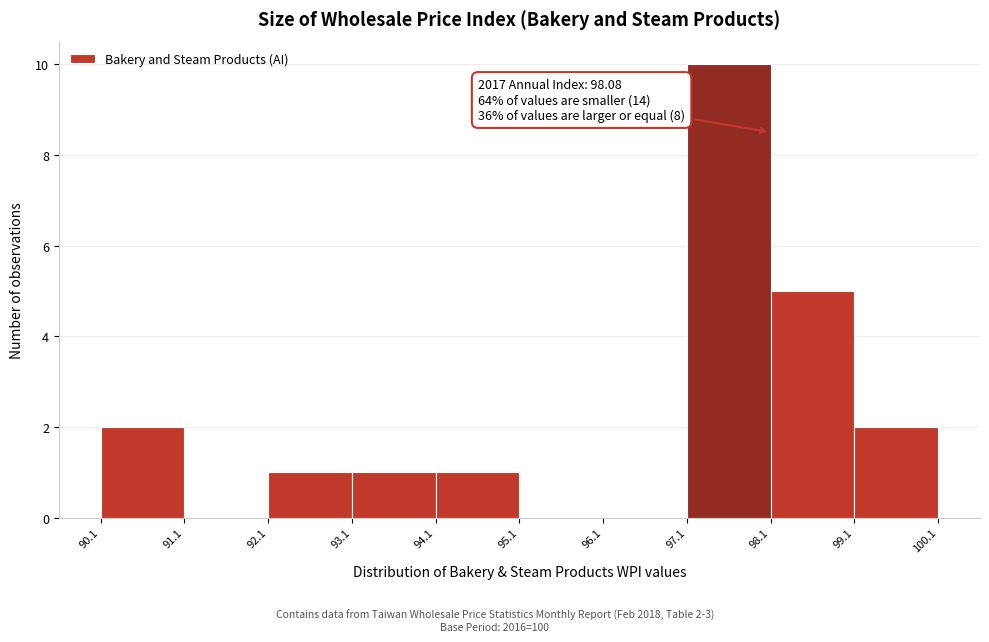

Over which range of the x-axis is the bar tallest?

97.1 to 98.1